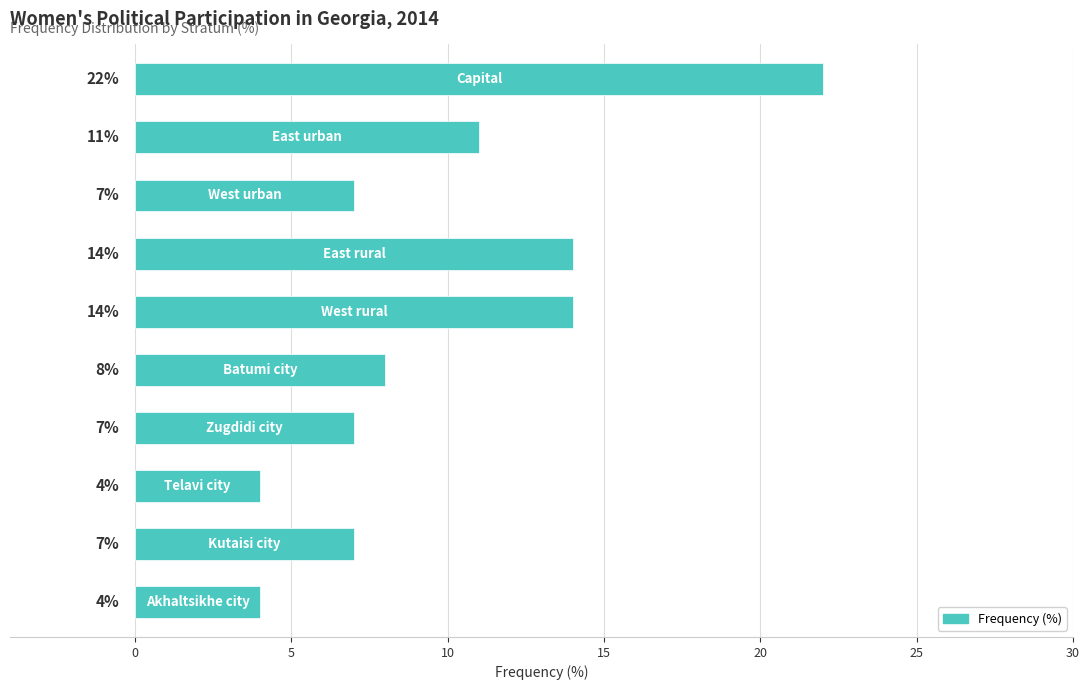

What is the value of the 8th bar from the top?

4